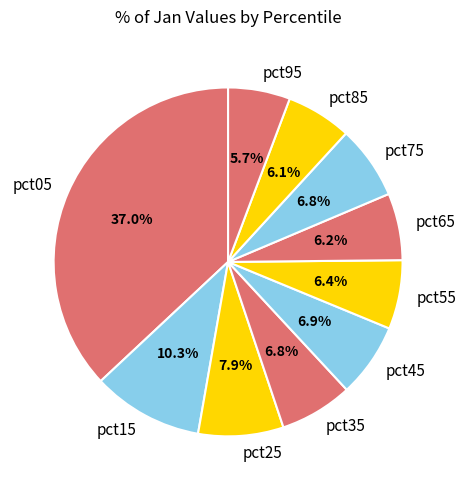

True or false: pct05 accounts for 37% of the total.

True